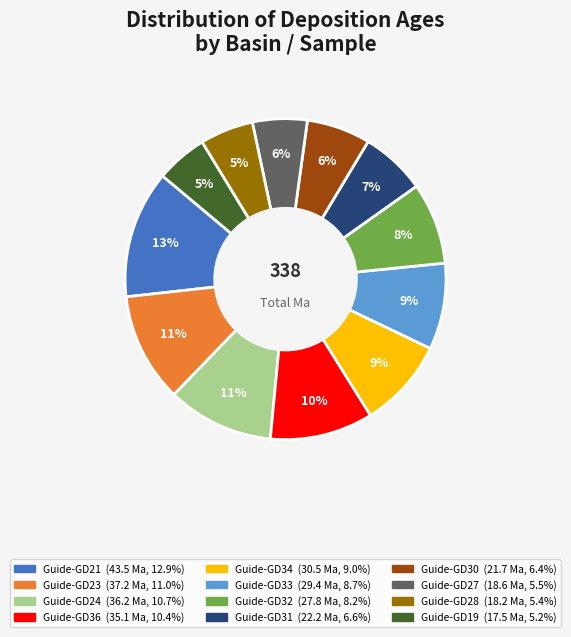

To the nearest percent, what percentage of the pie is Guide-GD30?

6%